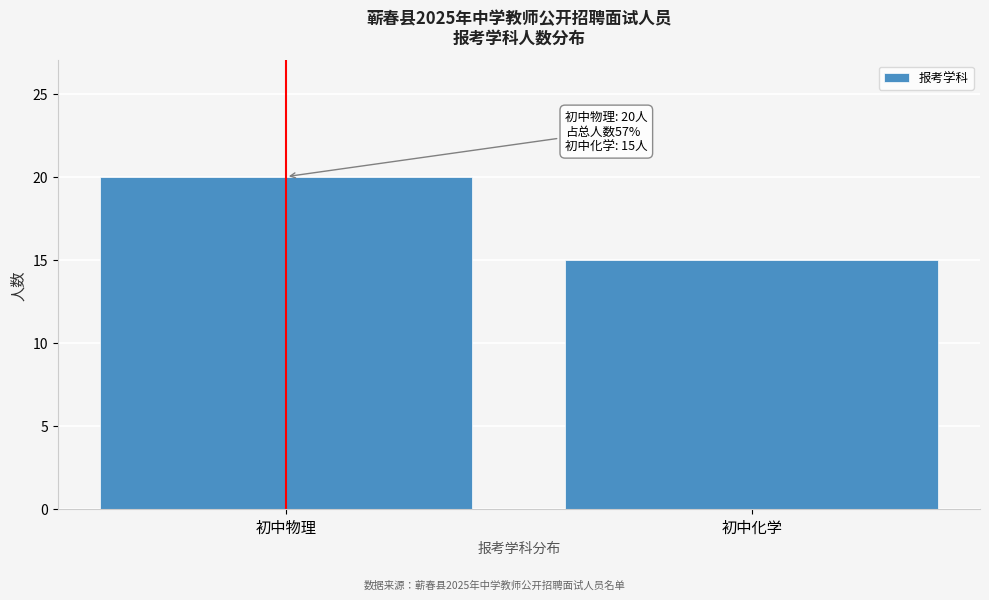

Reading left to right, transcribe all the data shown in this chart.

初中物理=20	初中化学=15